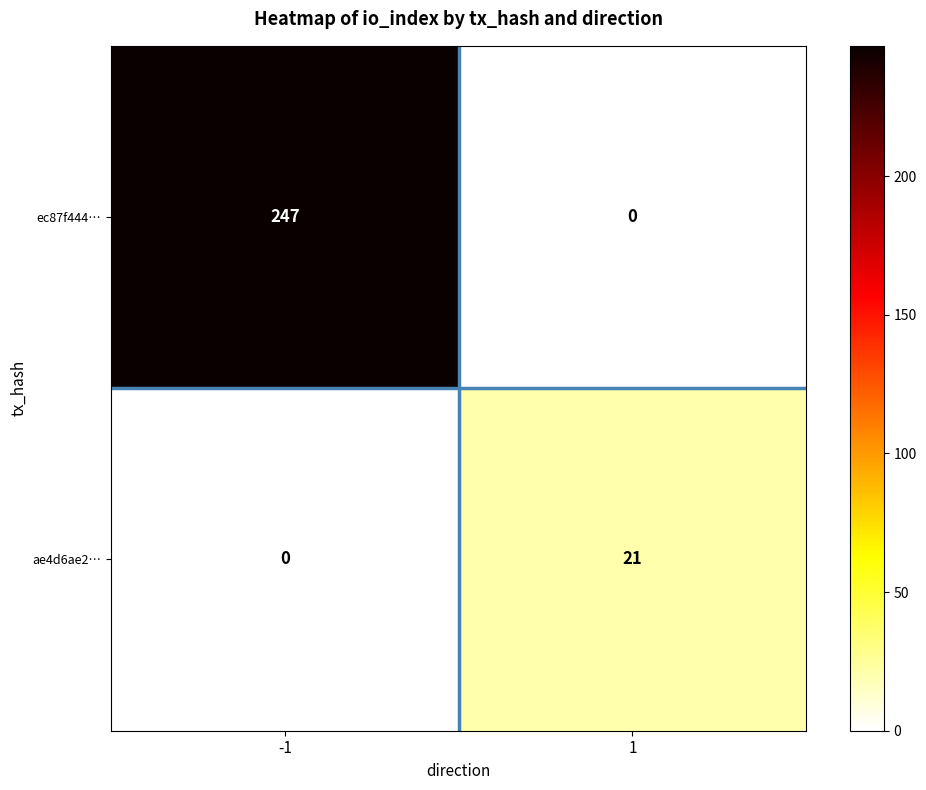

Reading left to right, list all the values displayed in this chart.

ec87f444…: -1=247	1=0
ae4d6ae2…: -1=0	1=21